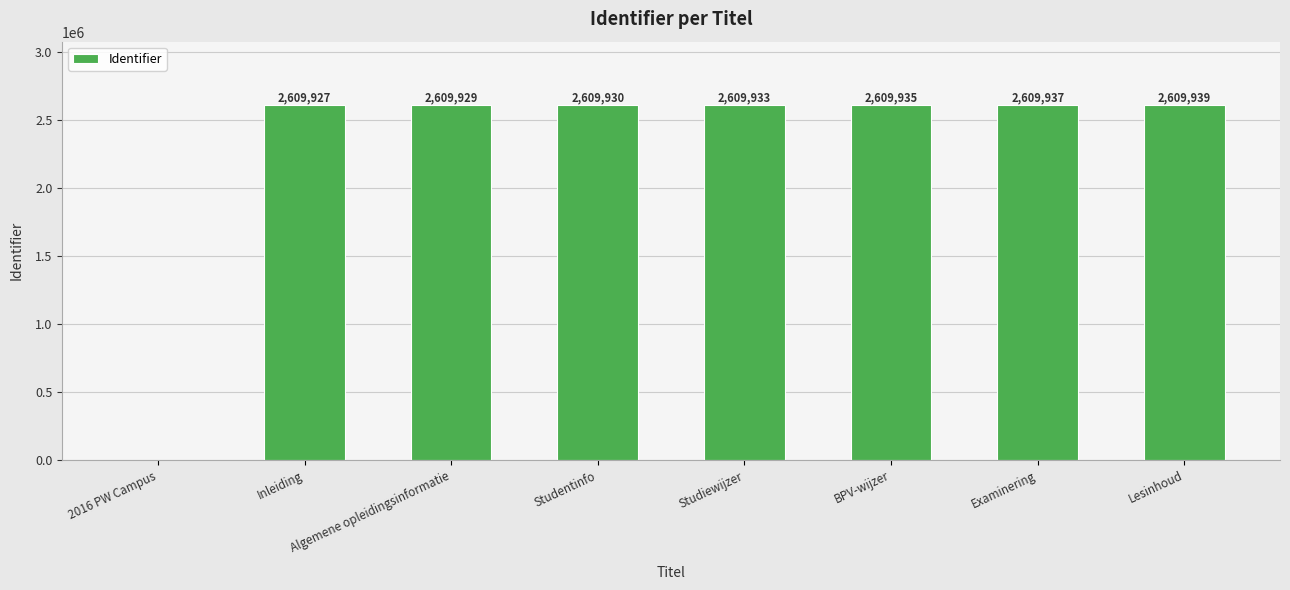

What is the sum of all values?

18269530